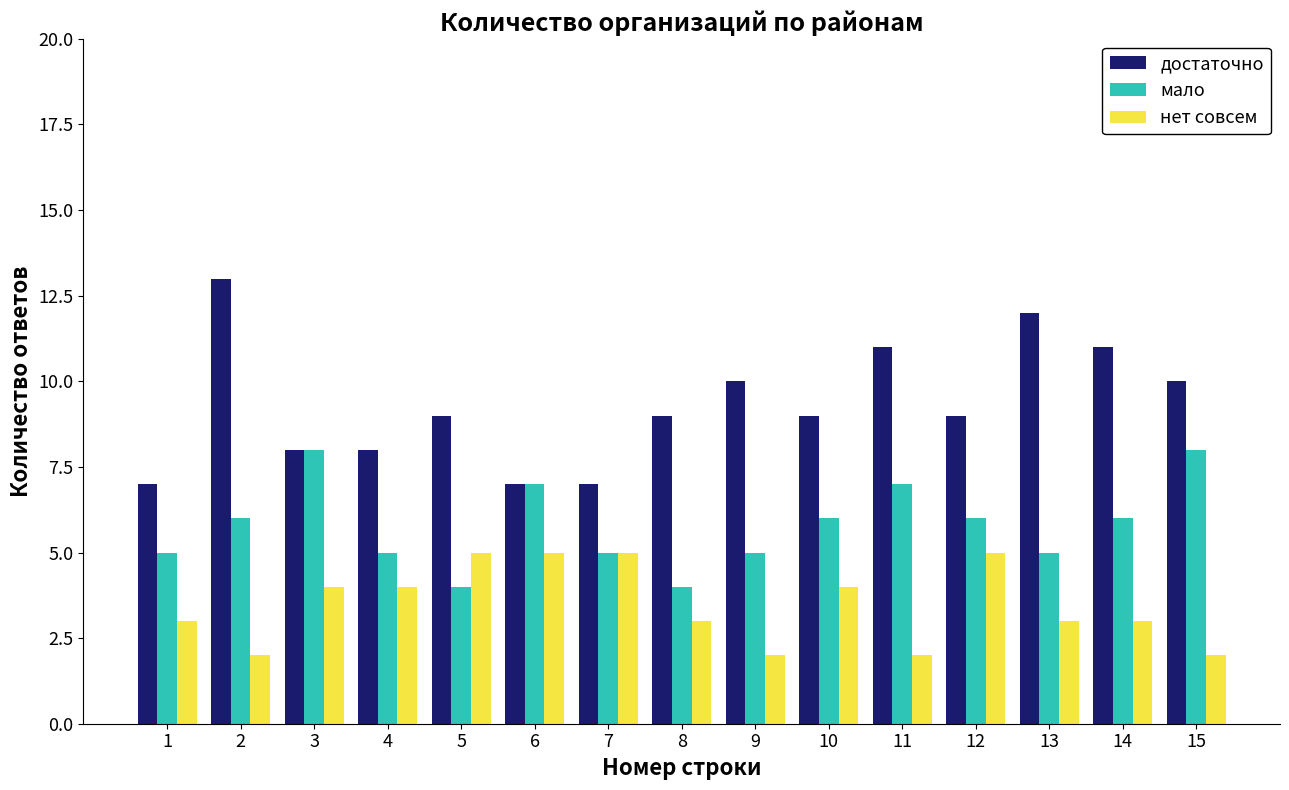

The нет совсем series shows 5 at 5. True or false?

True